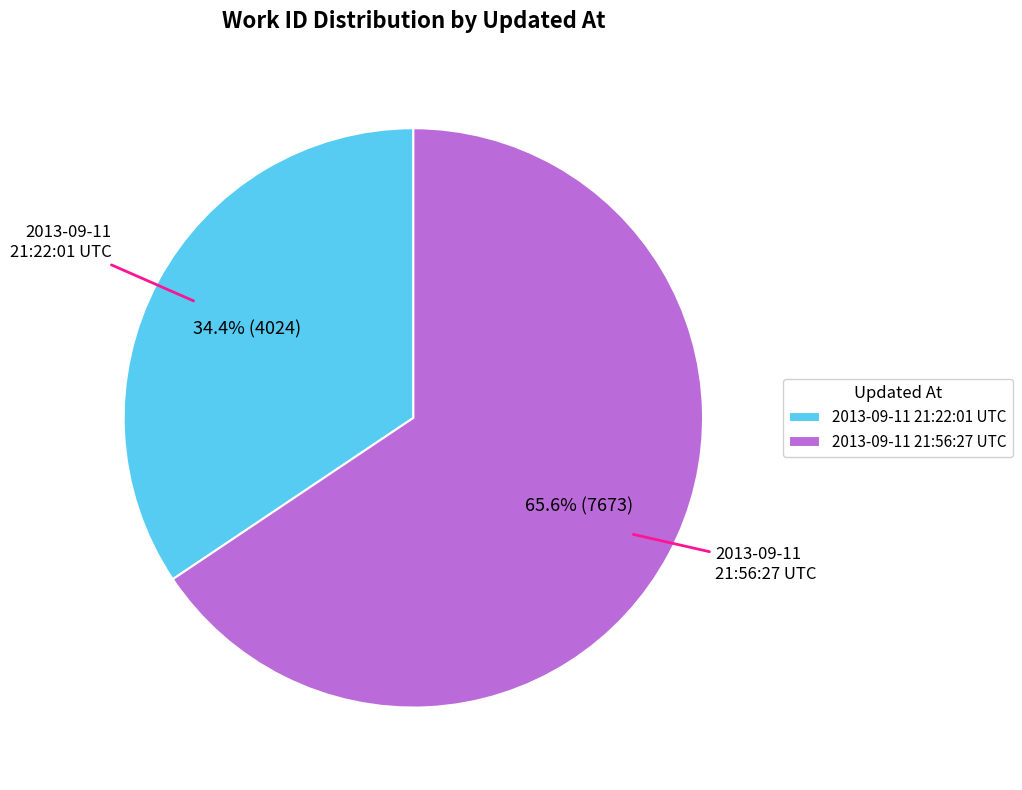

To the nearest percent, what portion does 2013-09-11 21:56:27 UTC represent?

66%